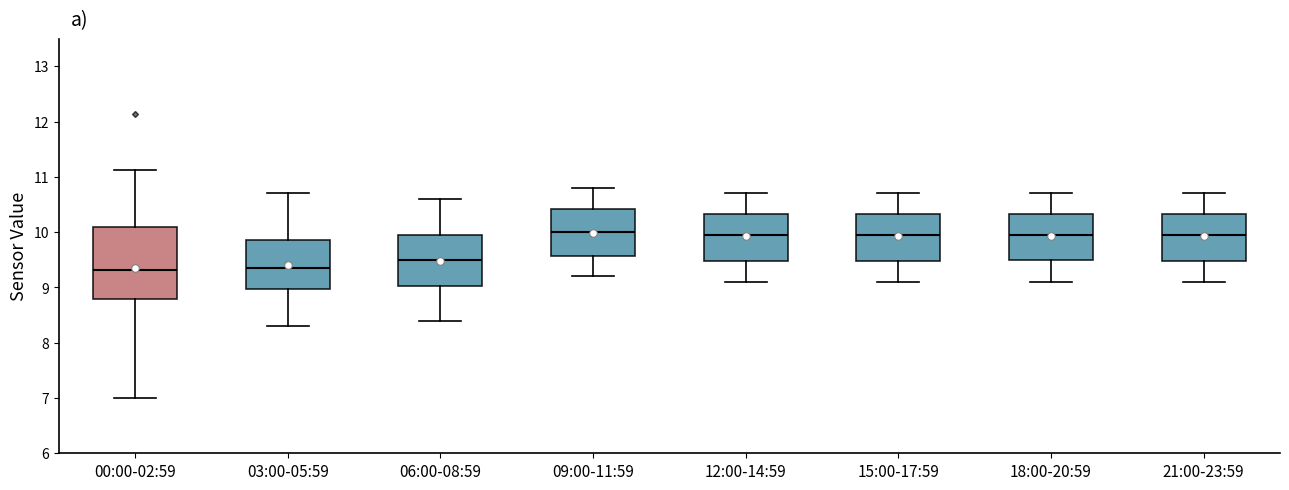

Reading left to right, transcribe this box plot: for each box, give where its median line is, the range the box spans, and where its two whiskers end, as read against the y-axis. The values are not printed on the chart, so give them approximately, as read against the axis.

00:00-02:59: median 9.3, box 8.8 to 10.1, whiskers 7.0 to 11.1
03:00-05:59: median 9.4, box 9.0 to 9.9, whiskers 8.3 to 10.7
06:00-08:59: median 9.5, box 9.0 to 10.0, whiskers 8.4 to 10.6
09:00-11:59: median 10.0, box 9.6 to 10.4, whiskers 9.2 to 10.8
12:00-14:59: median 10.0, box 9.5 to 10.3, whiskers 9.1 to 10.7
15:00-17:59: median 10.0, box 9.5 to 10.3, whiskers 9.1 to 10.7
18:00-20:59: median 10.0, box 9.5 to 10.3, whiskers 9.1 to 10.7
21:00-23:59: median 10.0, box 9.5 to 10.3, whiskers 9.1 to 10.7